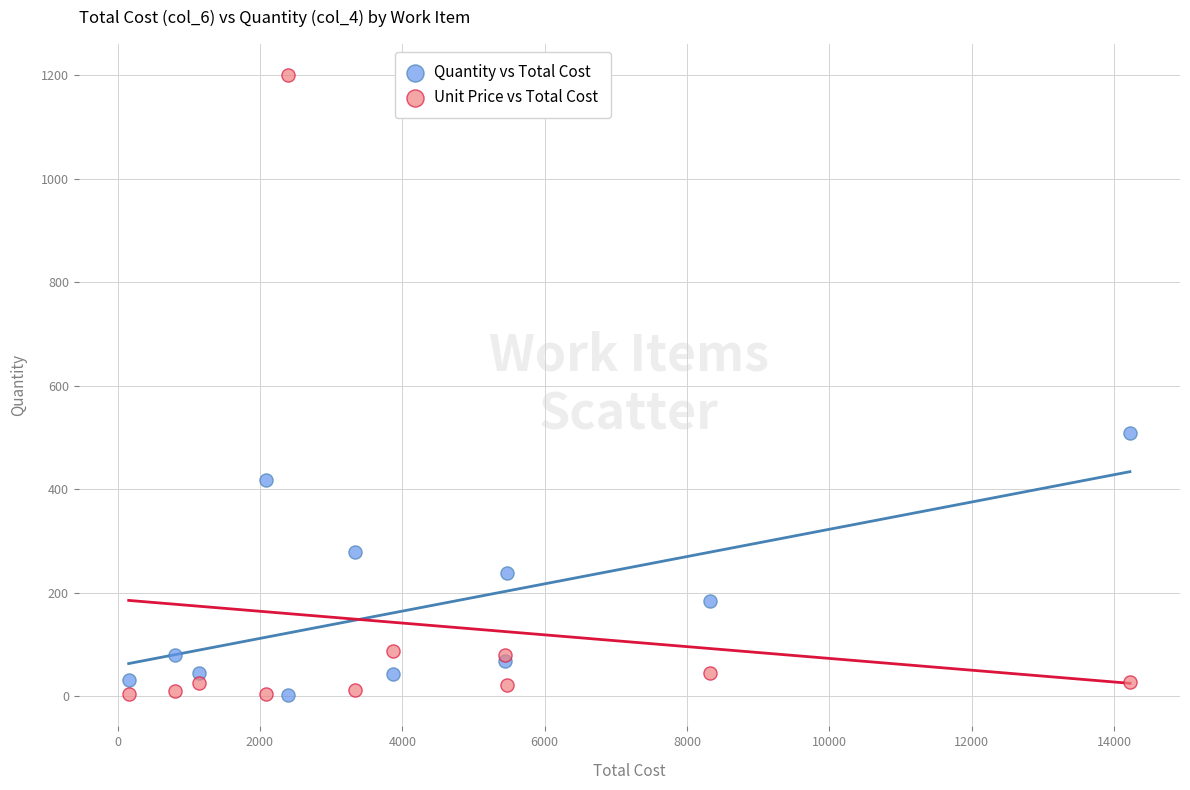

Which series contains the highest Y value?

Unit Price vs Total Cost